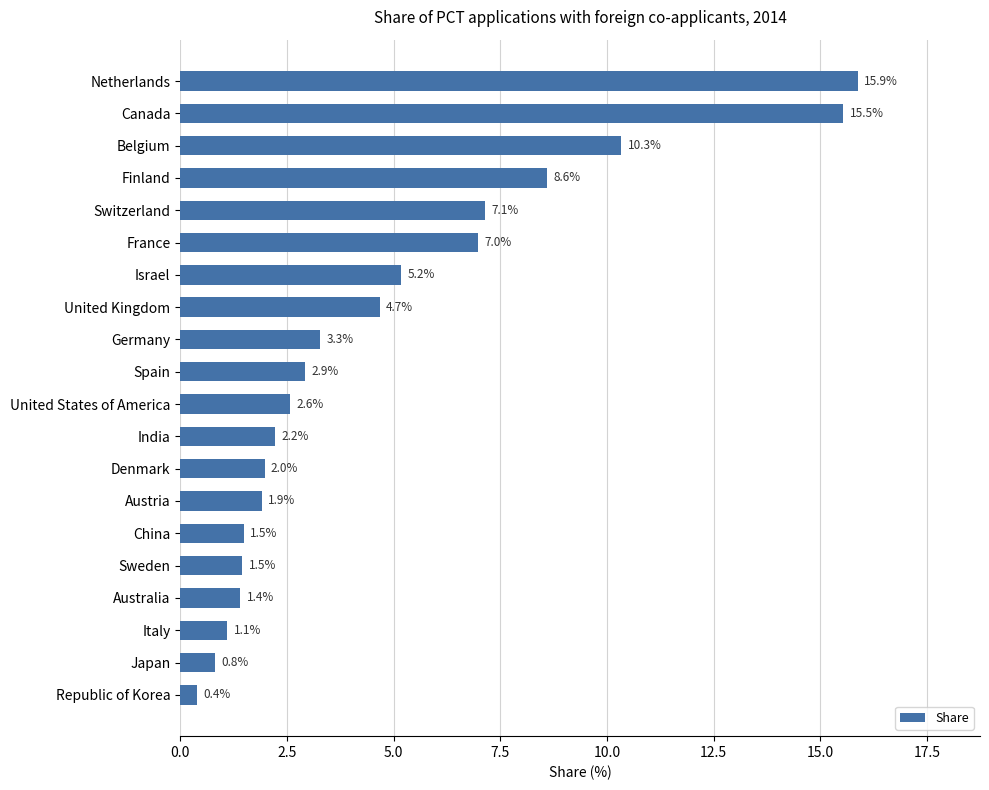

What is the sum of all values?

95.9